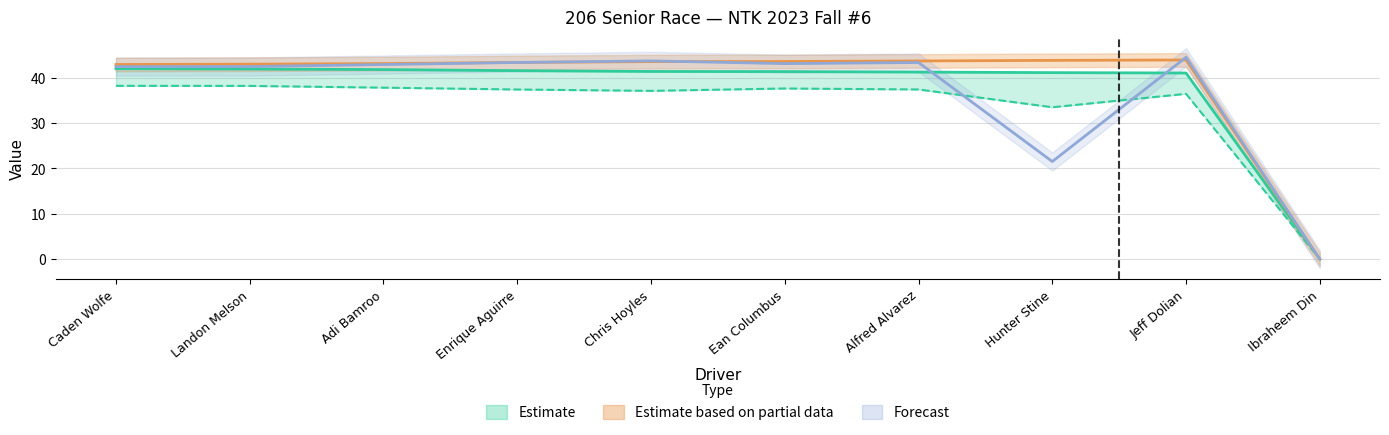

At how many categories does at least one series exceed 38?

9